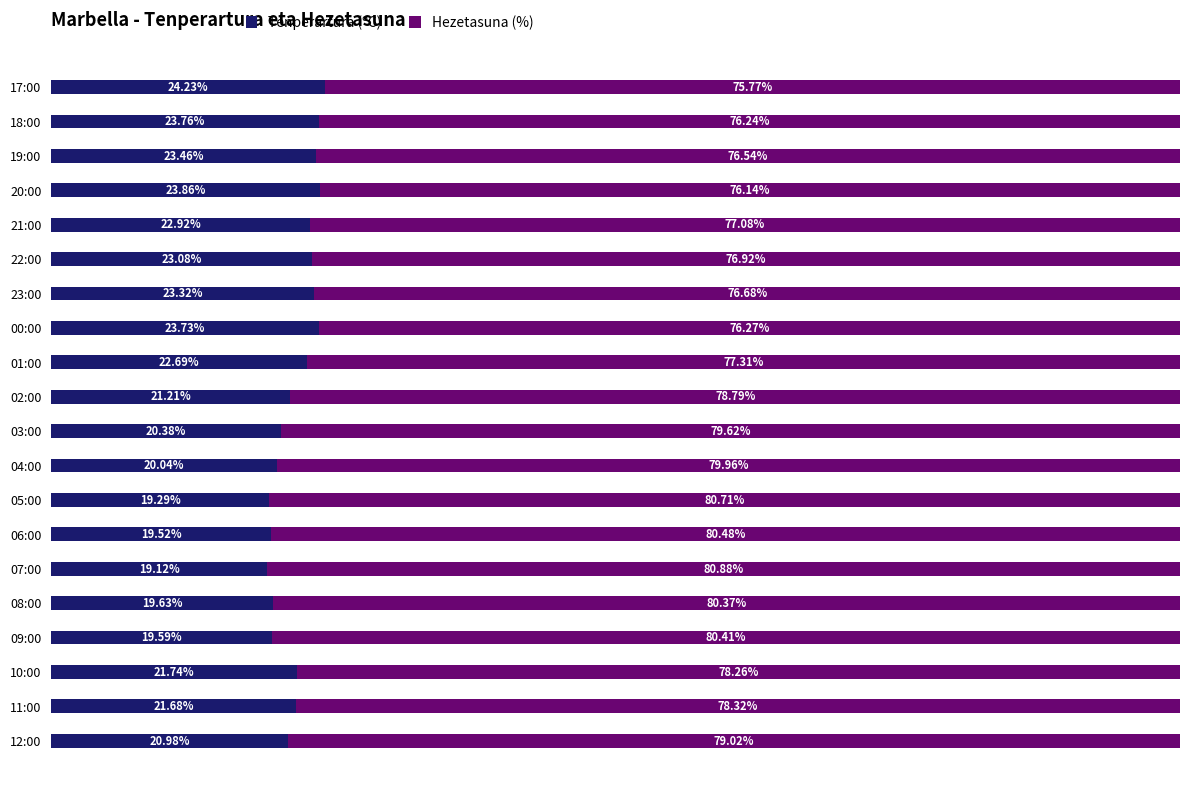

What are all the series names shown in the legend?

Tenperartura (ºC), Hezetasuna (%)